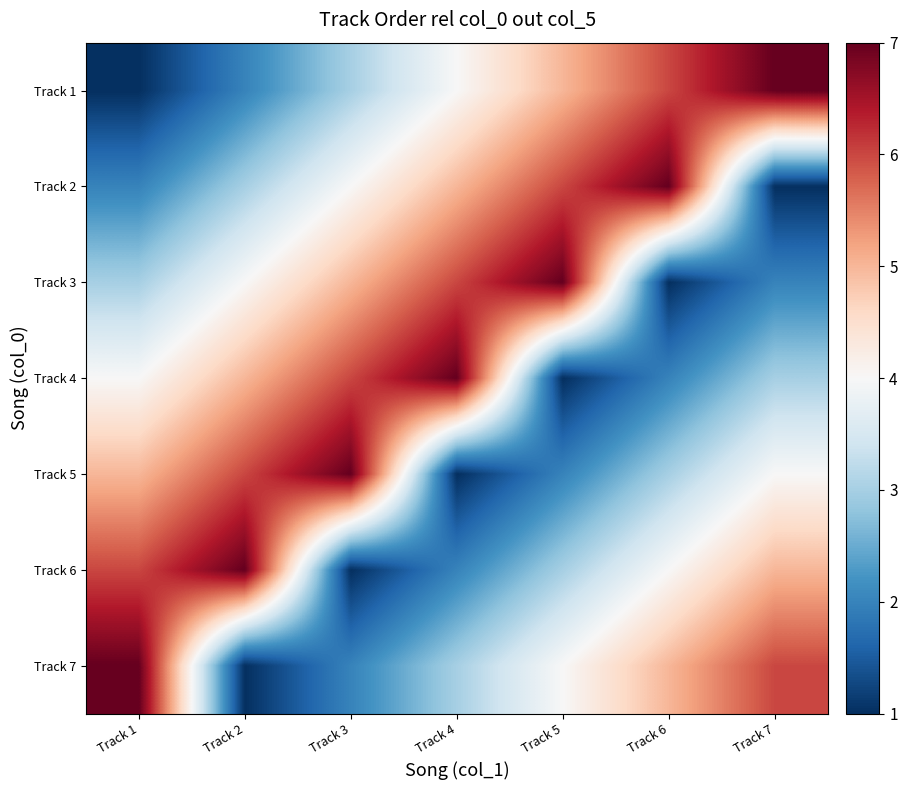

What is the difference between the highest and lowest values at Track 6?

6